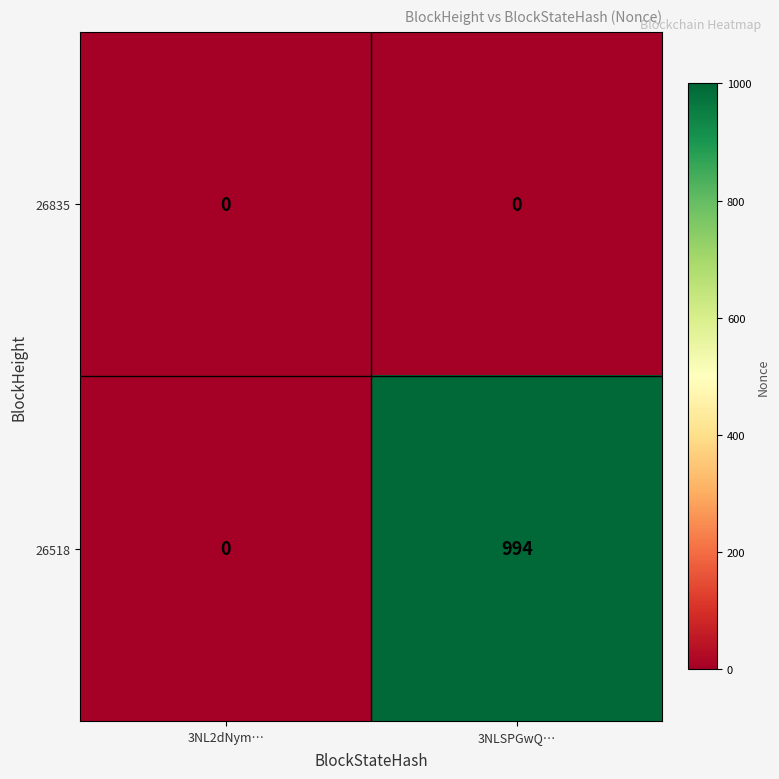

The 26835 series shows 0 at 3NL2dNym…. True or false?

True